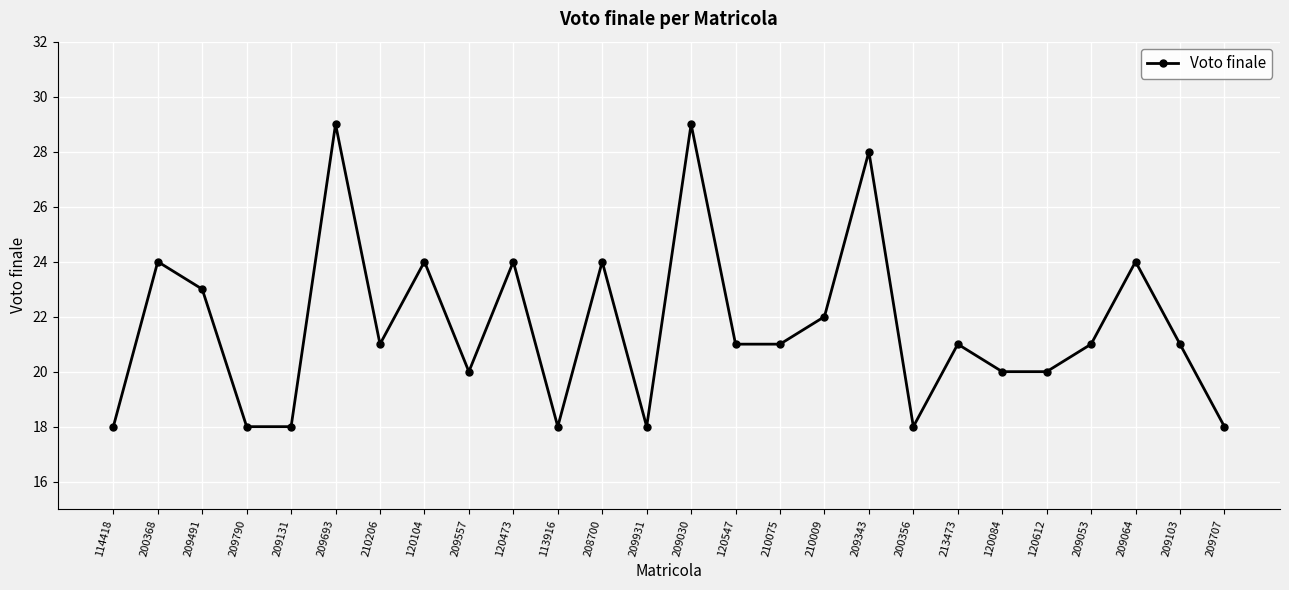

What is the change in value from 209030 to 120612?

-9